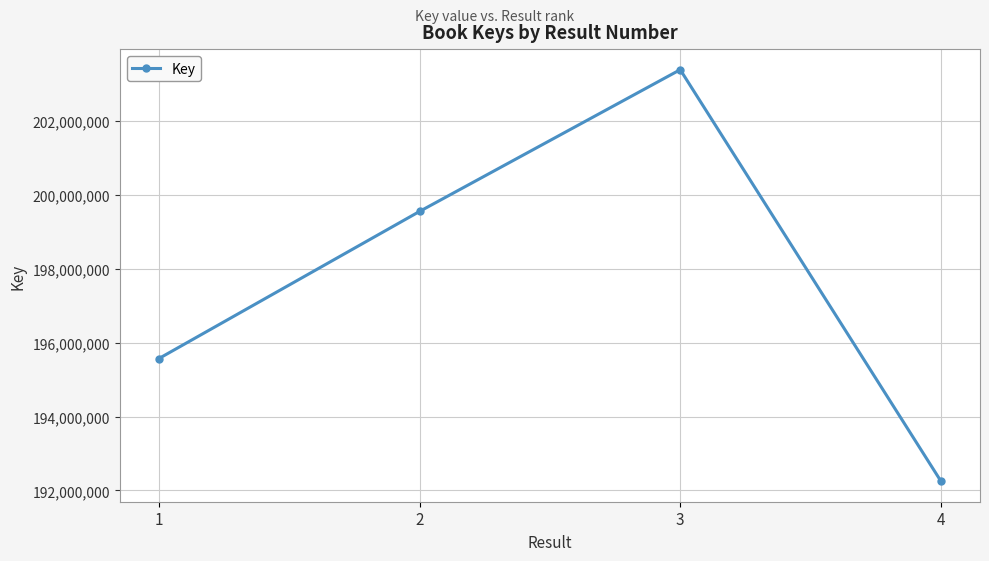

Reading right to left, what are all the values shown in this chart?

192252653	203389910	199553096	195571282